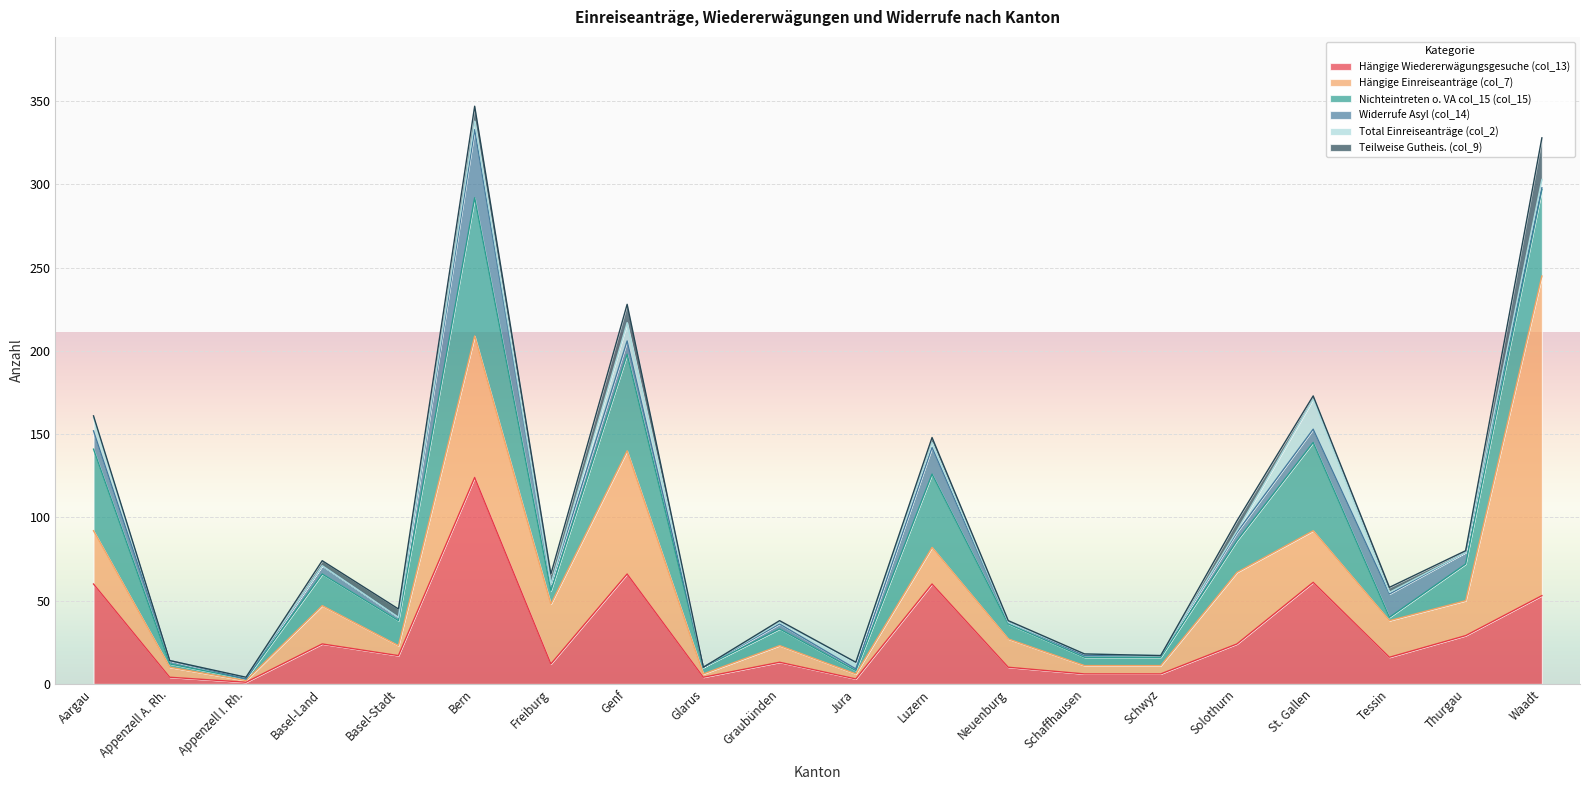

Is the value of Teilweise Gutheis. (col_9) at Solothurn greater than the value of Total Einreiseanträge (col_2) at Thurgau?

Yes